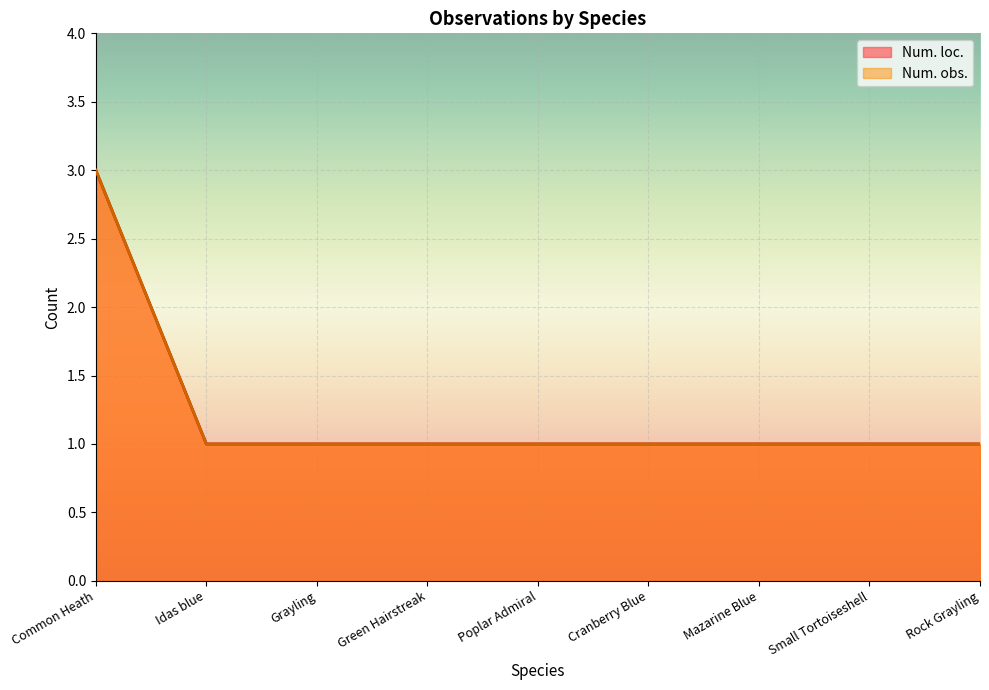

True or false: Num. obs. has more than 0 interior local peaks.

False